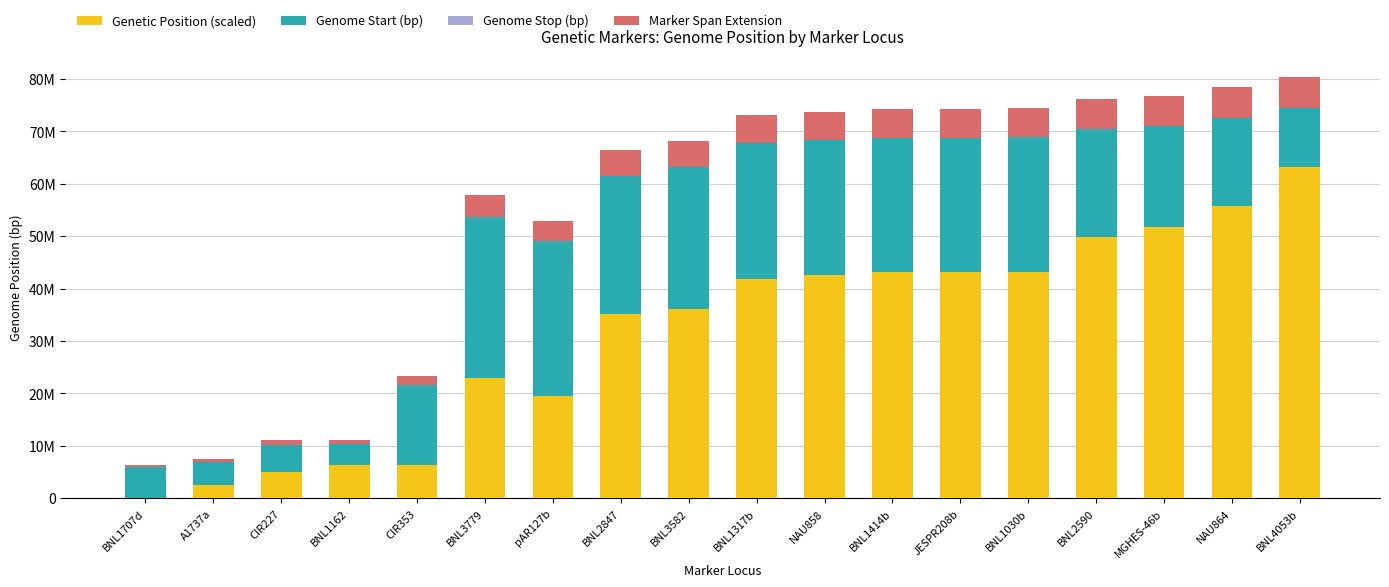

Are the bars grouped side by side (vs. stacked)?

No